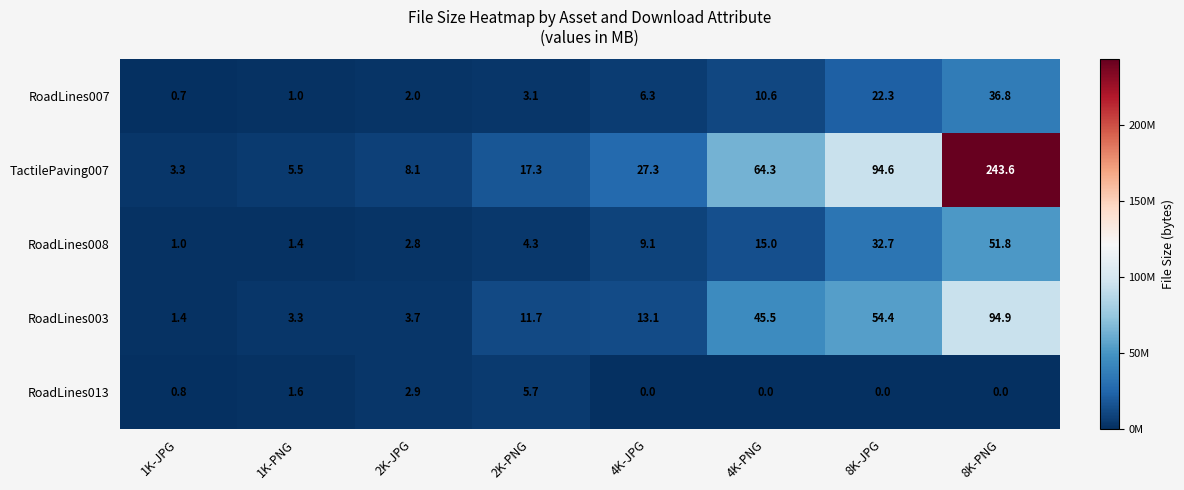

The RoadLines008 series shows 2.3 at 1K-PNG. True or false?

False